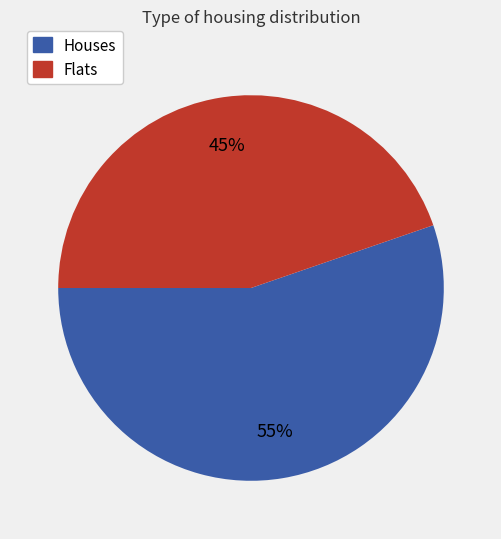

How many slices are in this pie chart?

2